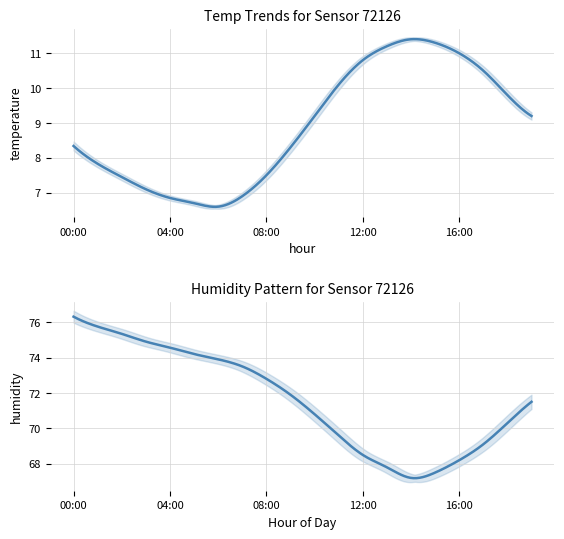

How many interior local valleys does the humidity series have?

1